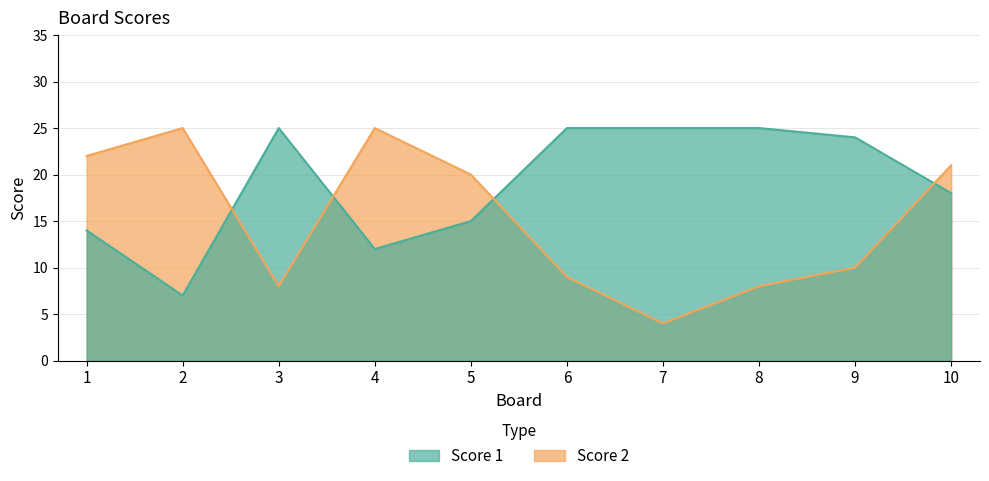

Is it true that Score 2 equals 21 at 10?

True